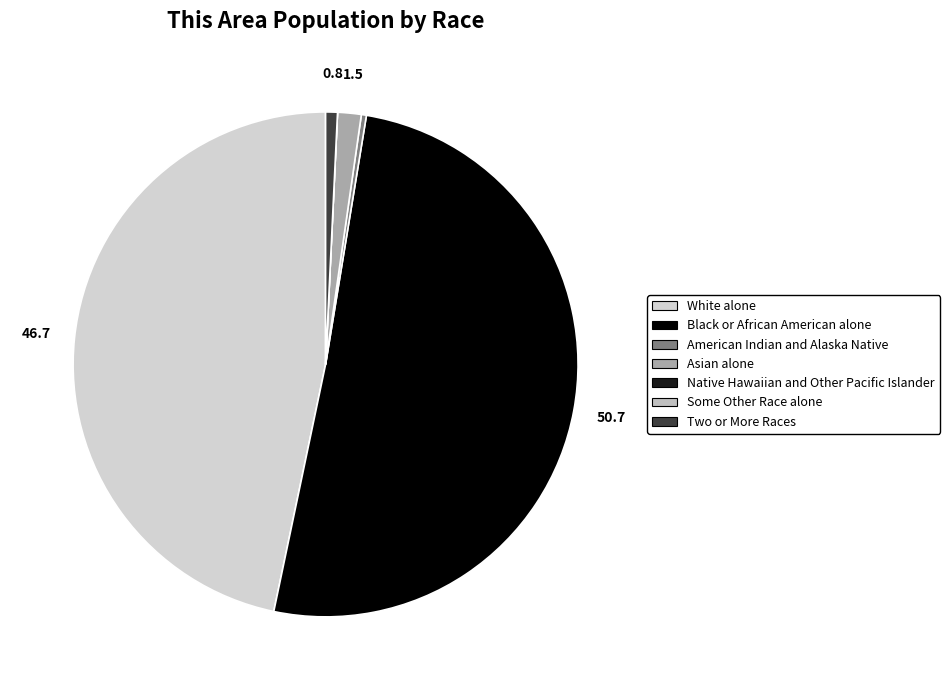

To the nearest percent, what percentage of the pie is Asian alone?

2%